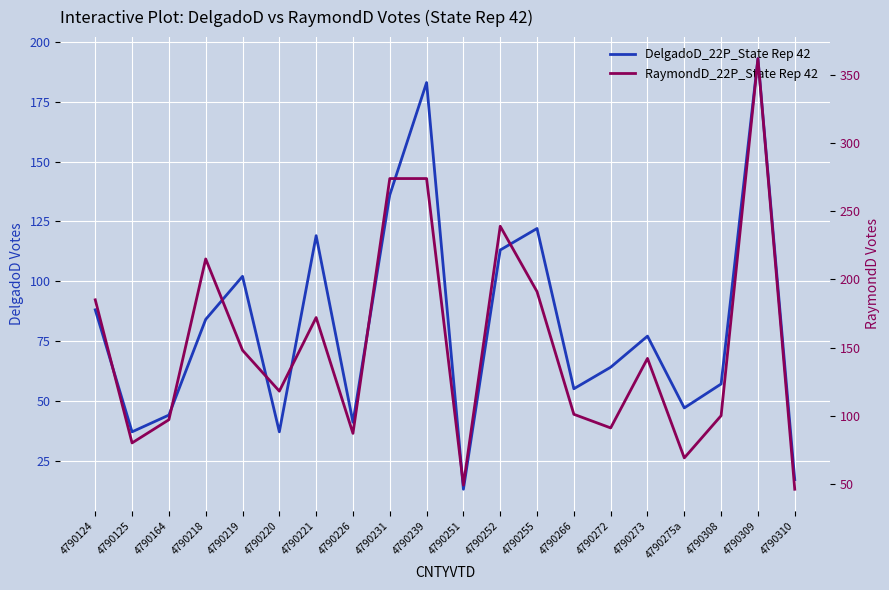

What is the difference between the highest and lowest values at 4790231?

138